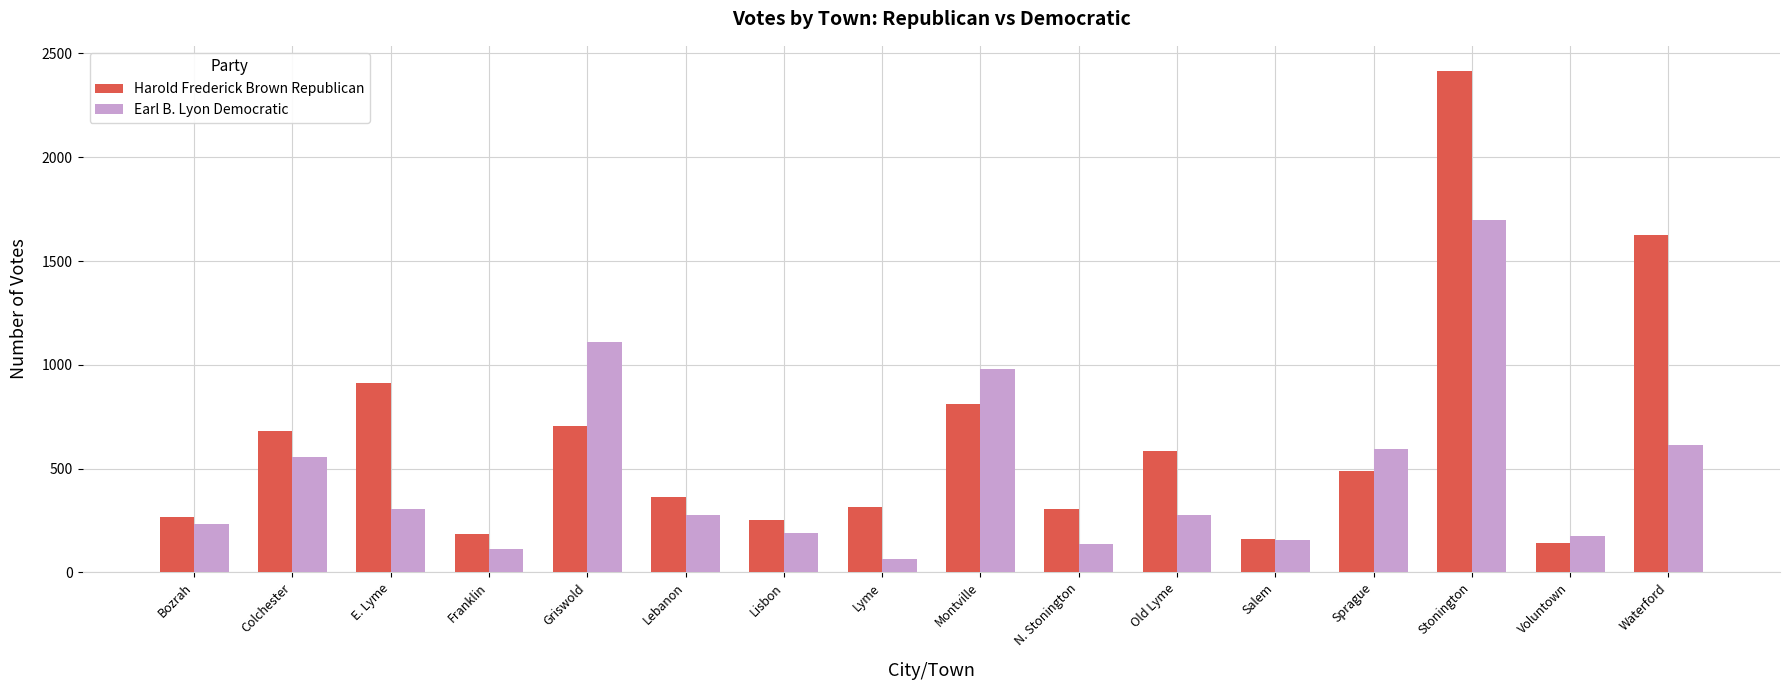

Rank the series at E. Lyme from lowest to highest value.

Earl B. Lyon Democratic, Harold Frederick Brown Republican